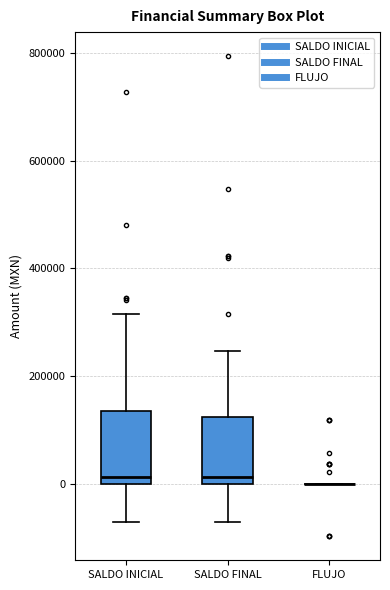

Reading left to right, transcribe this box plot: for each box, give where its median line is, the range the box spans, and where its two whiskers end, as read against the y-axis. The values are not printed on the chart, so give them approximately, as read against the axis.

SALDO INICIAL: median 20000, box 0 to 140000, whiskers -80000 to 320000
SALDO FINAL: median 20000, box 0 to 120000, whiskers -80000 to 240000
FLUJO: box collapsed to a line at 0, whiskers 0 to 0